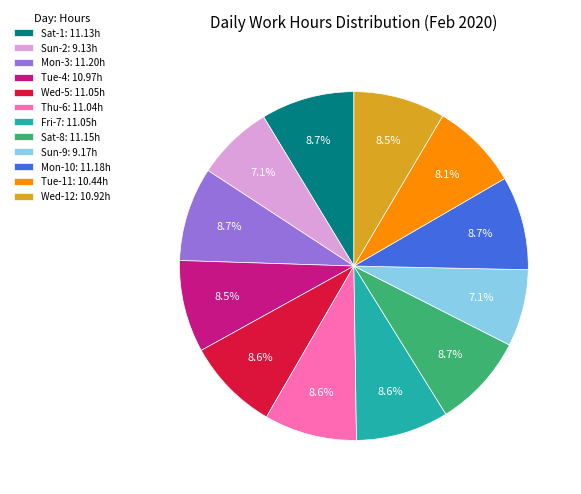

What is the ratio of the value at Mon-10: 11.18h to the value at Sun-2: 9.13h?

1.2